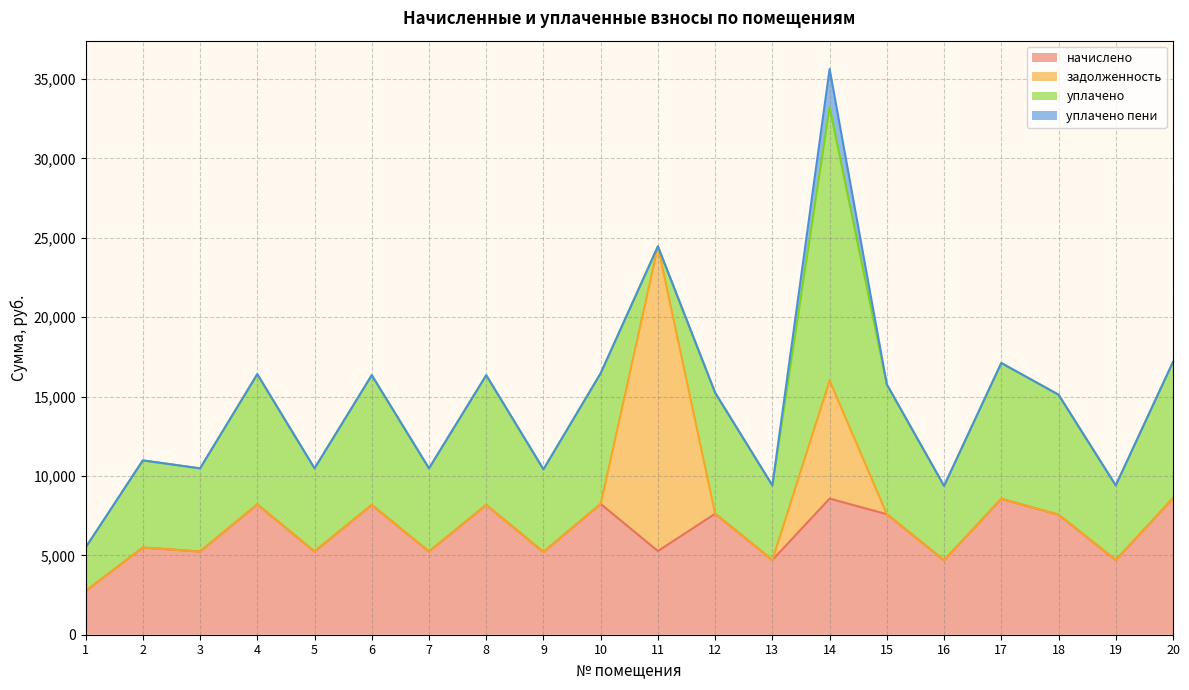

Rank the categories by начислено value from lowest to highest.

1, 16, 13, 19, 9, 3, 5, 7, 11, 2, 18, 15, 12, 6, 8, 4, 10, 17, 14, 20